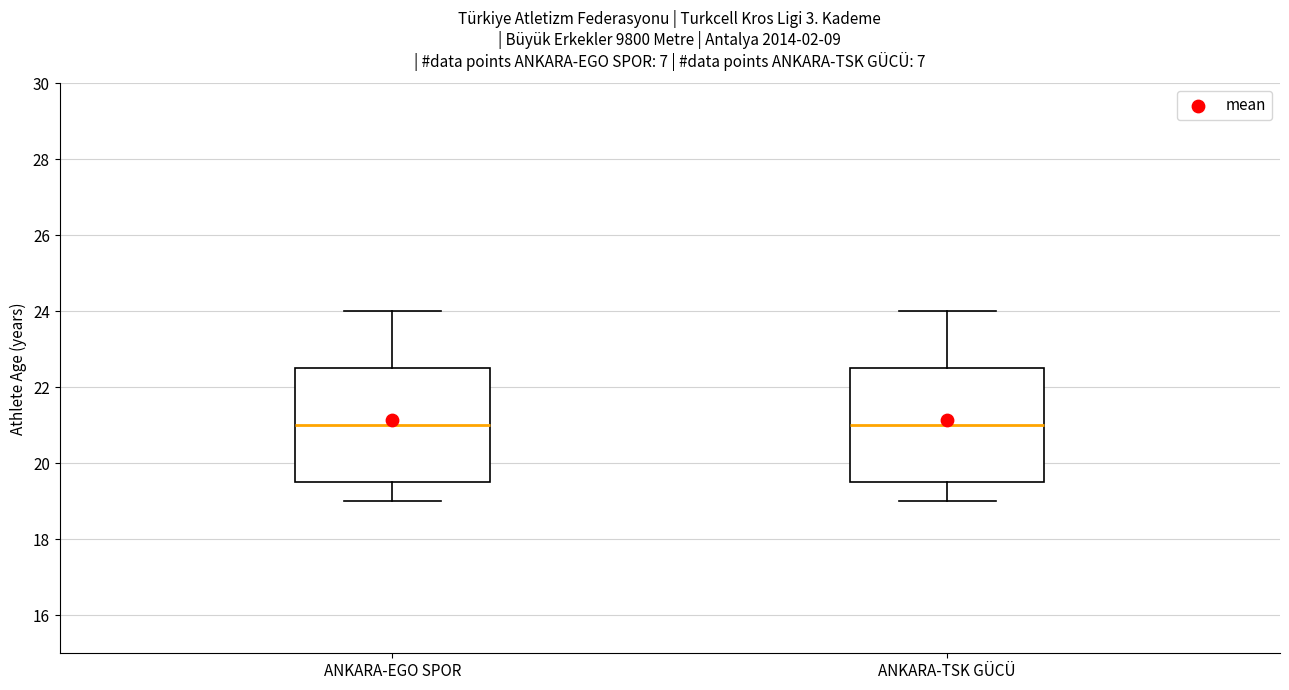

Where does the upper whisker of the box for ANKARA-EGO SPOR end on the y-axis? The values are not printed on the chart, so give them approximately, as read against the axis.

24.0